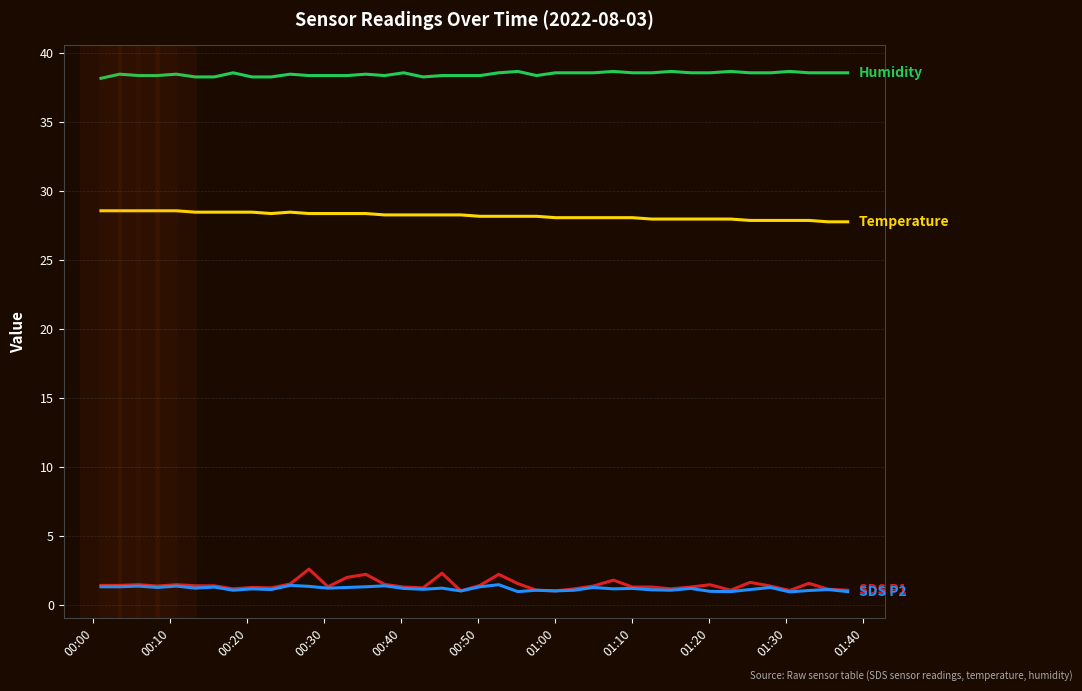

What is the minimum value shown in the chart?

1.0